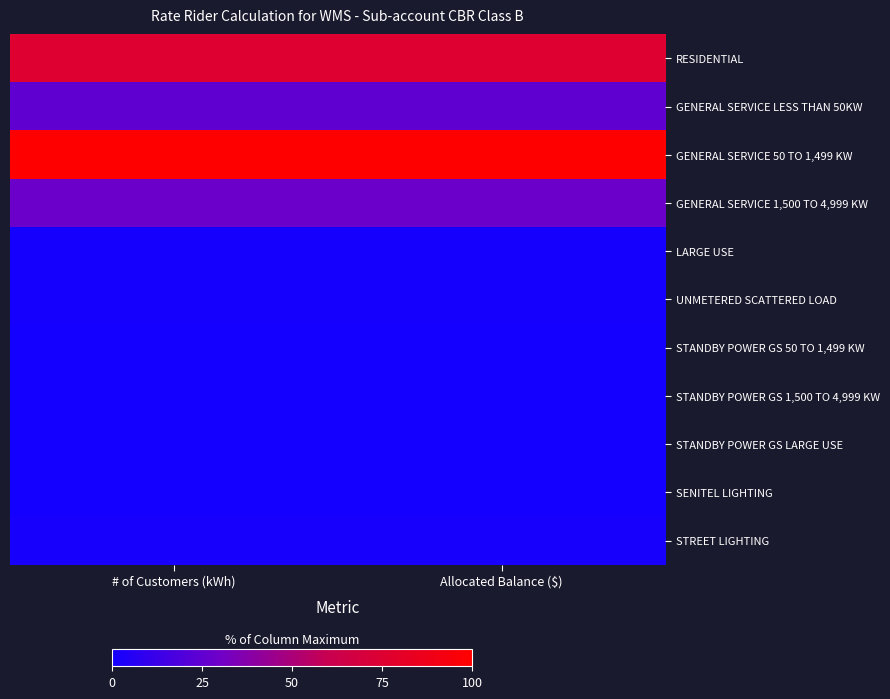

Reading left to right, extract all data points from this chart.

RESIDENTIAL: # of Customers (kWh)=0.8	Allocated Balance ($)=0.8
GENERAL SERVICE LESS THAN 50KW: # of Customers (kWh)=0.2	Allocated Balance ($)=0.2
GENERAL SERVICE 50 TO 1,499 KW: # of Customers (kWh)=1.0	Allocated Balance ($)=1.0
GENERAL SERVICE 1,500 TO 4,999 KW: # of Customers (kWh)=0.3	Allocated Balance ($)=0.3
LARGE USE: # of Customers (kWh)=0.0	Allocated Balance ($)=0.0
UNMETERED SCATTERED LOAD: # of Customers (kWh)=0.0	Allocated Balance ($)=0.0
STANDBY POWER GS 50 TO 1,499 KW: # of Customers (kWh)=0.0	Allocated Balance ($)=0.0
STANDBY POWER GS 1,500 TO 4,999 KW: # of Customers (kWh)=0.0	Allocated Balance ($)=0.0
STANDBY POWER GS LARGE USE: # of Customers (kWh)=0.0	Allocated Balance ($)=0.0
SENITEL LIGHTING: # of Customers (kWh)=0.0	Allocated Balance ($)=0.0
STREET LIGHTING: # of Customers (kWh)=0.0	Allocated Balance ($)=0.0